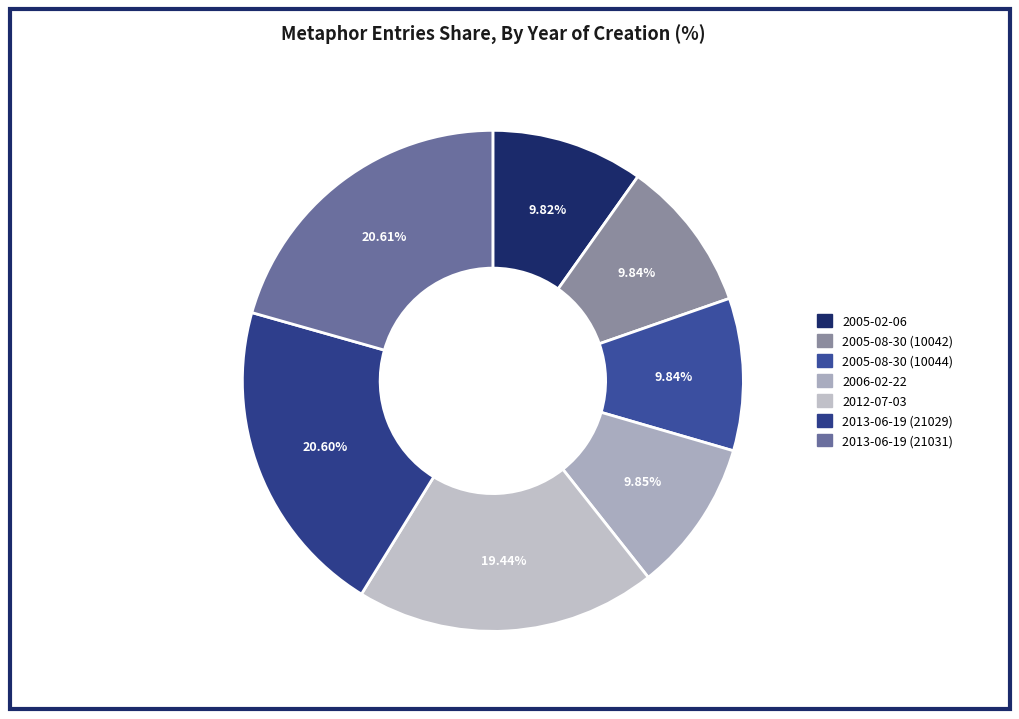

True or false: 2005-02-06 accounts for 1% of the total.

False